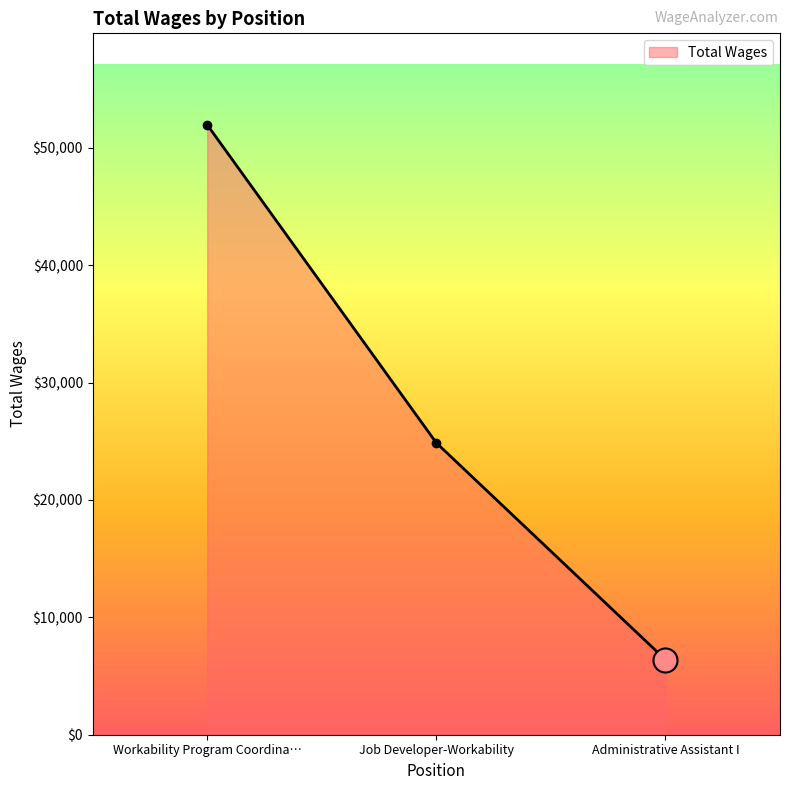

Between Job Developer-Workability and Administrative Assistant I, which is larger?

Job Developer-Workability